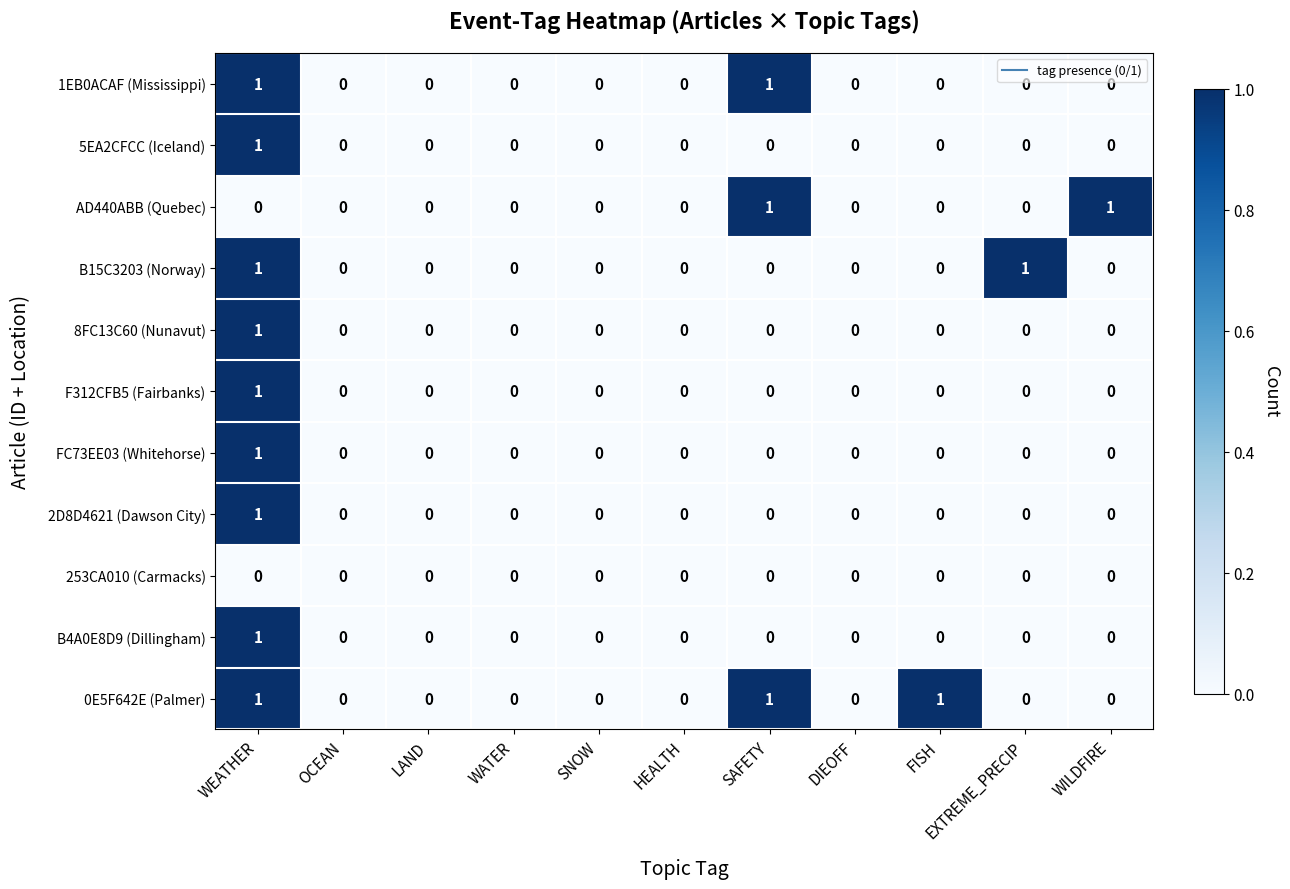

Is it true that AD440ABB (Quebec) equals 0 at WATER?

True